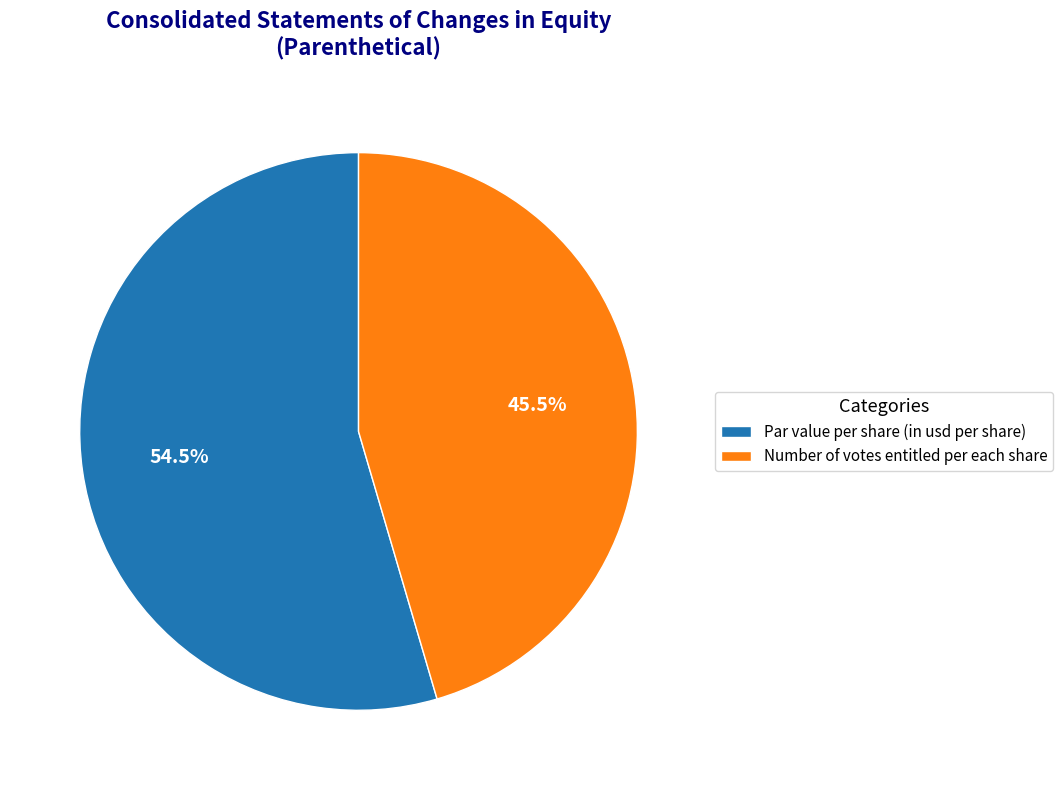

What is the total percentage of Par value per share (in usd per share) and Number of votes entitled per each share?

100.0%